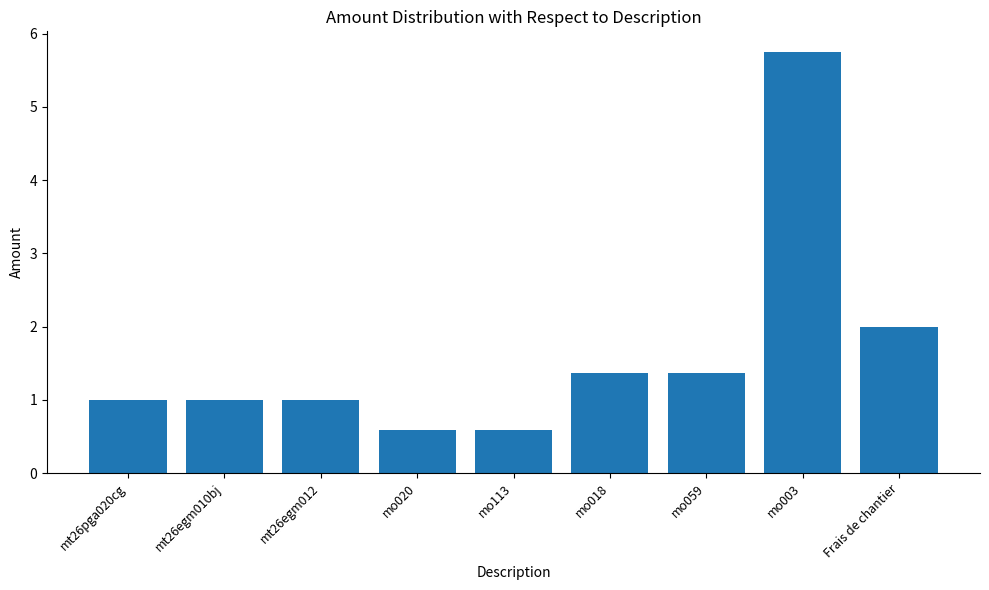

What position from the left is mo003?

8